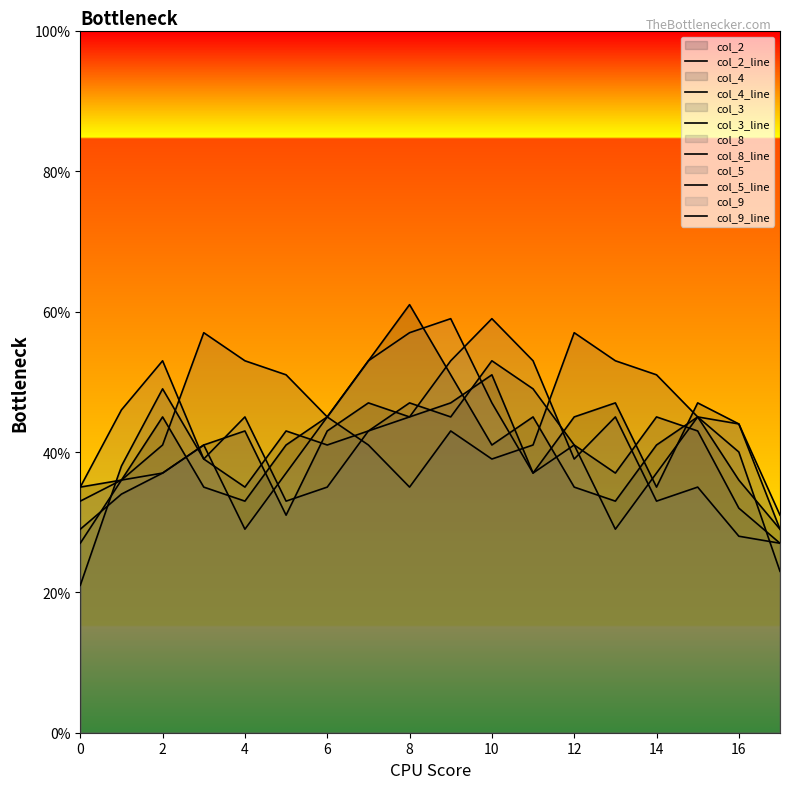

At which label is col_4_line closest to 40?

6